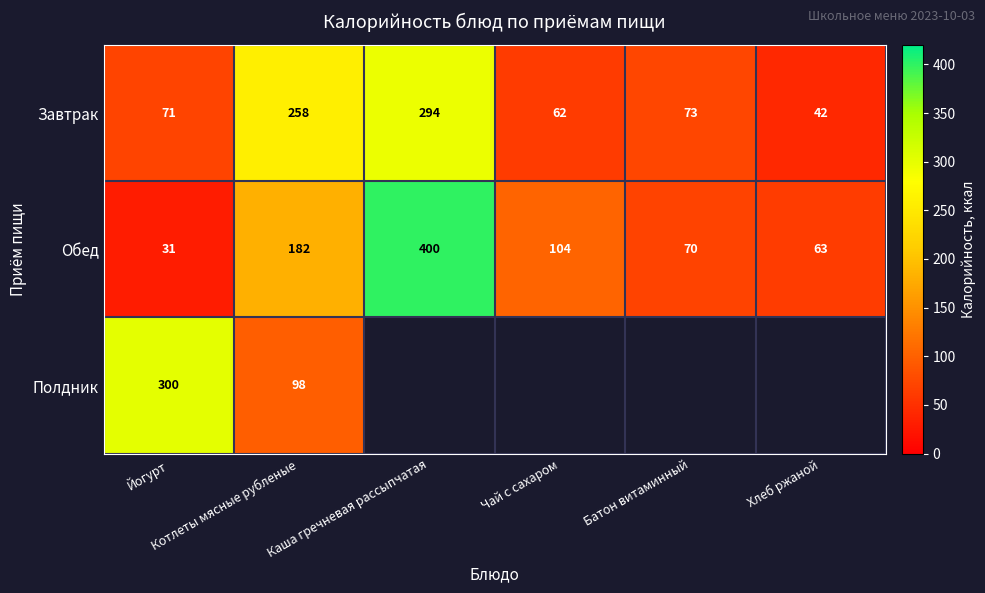

What is the minimum value for Завтрак?

42